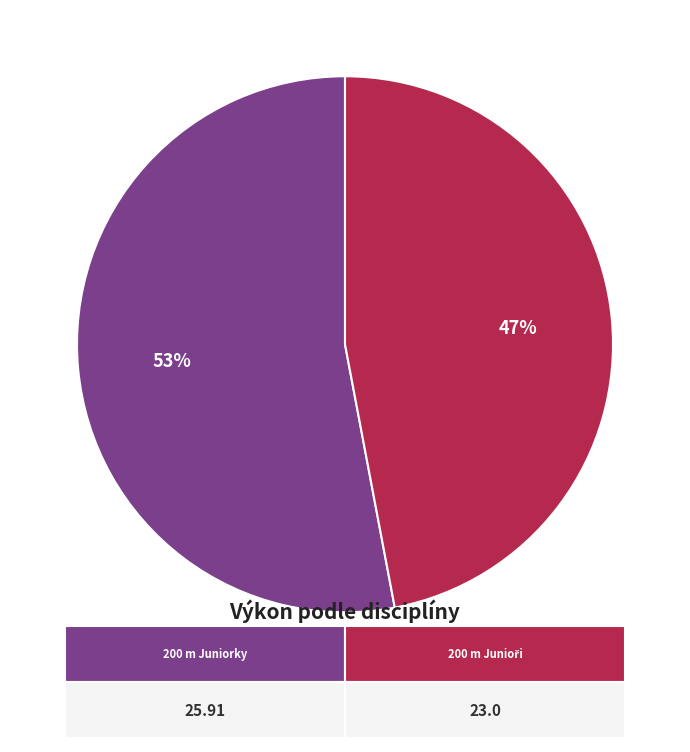

What is the largest slice in the pie chart?

200 m Juniorky